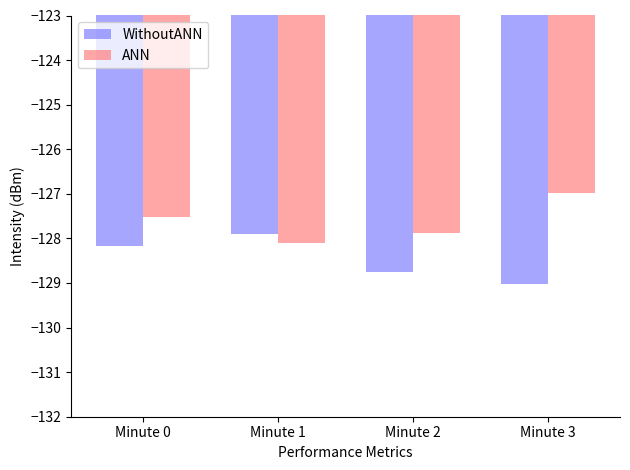

Where does the ANN series first go above -127?

Minute 3